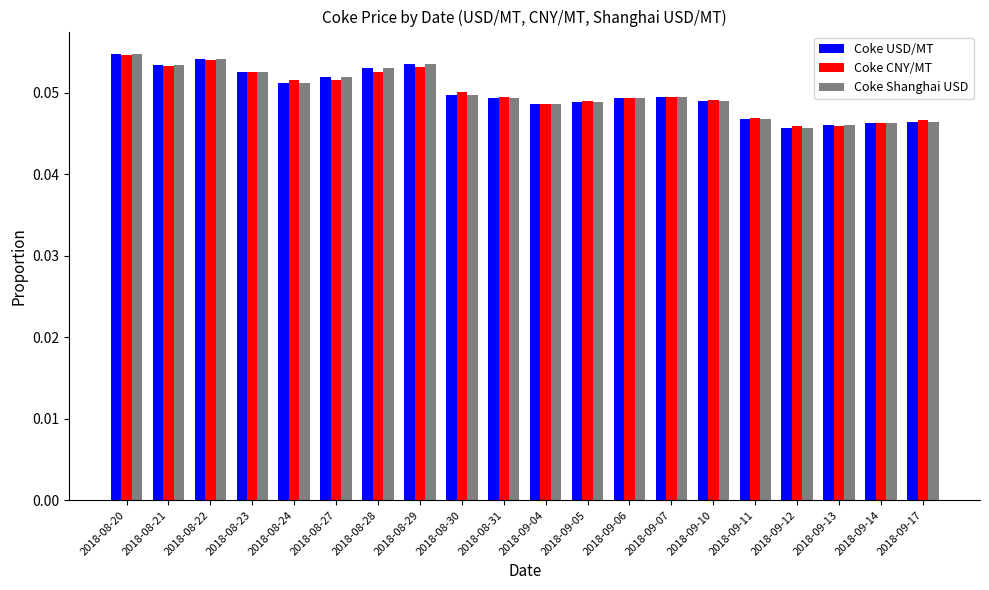

Which label corresponds to the largest value in the chart?

2018-08-20